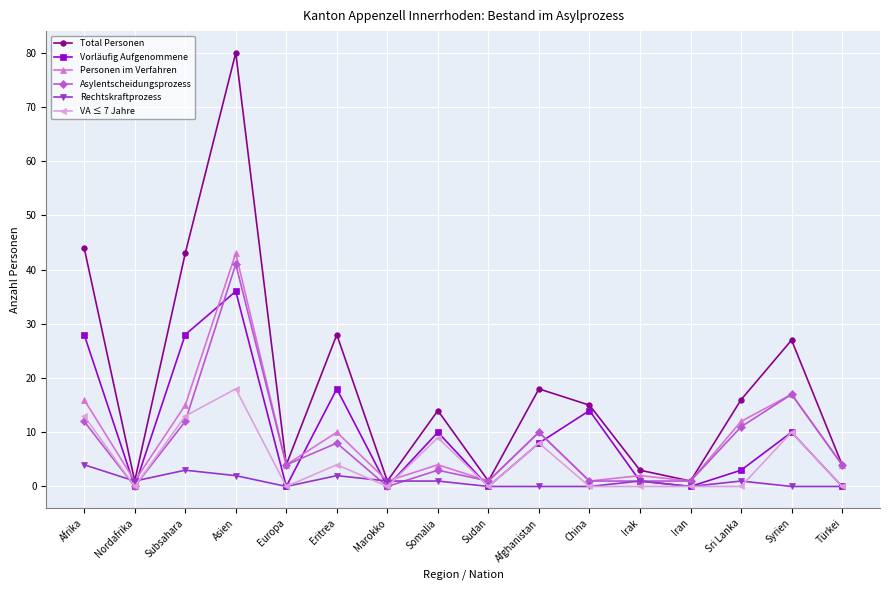

How many lines are shown in the chart?

6